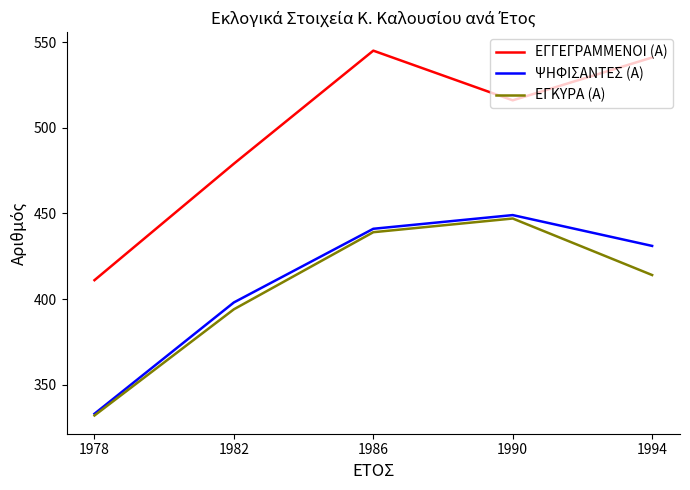

Is the value of ΨΗΦΙΣΑΝΤΕΣ (Α) at 1982 greater than the value of ΕΓΓΕΓΡΑΜΜΕΝΟΙ (Α) at 1990?

No